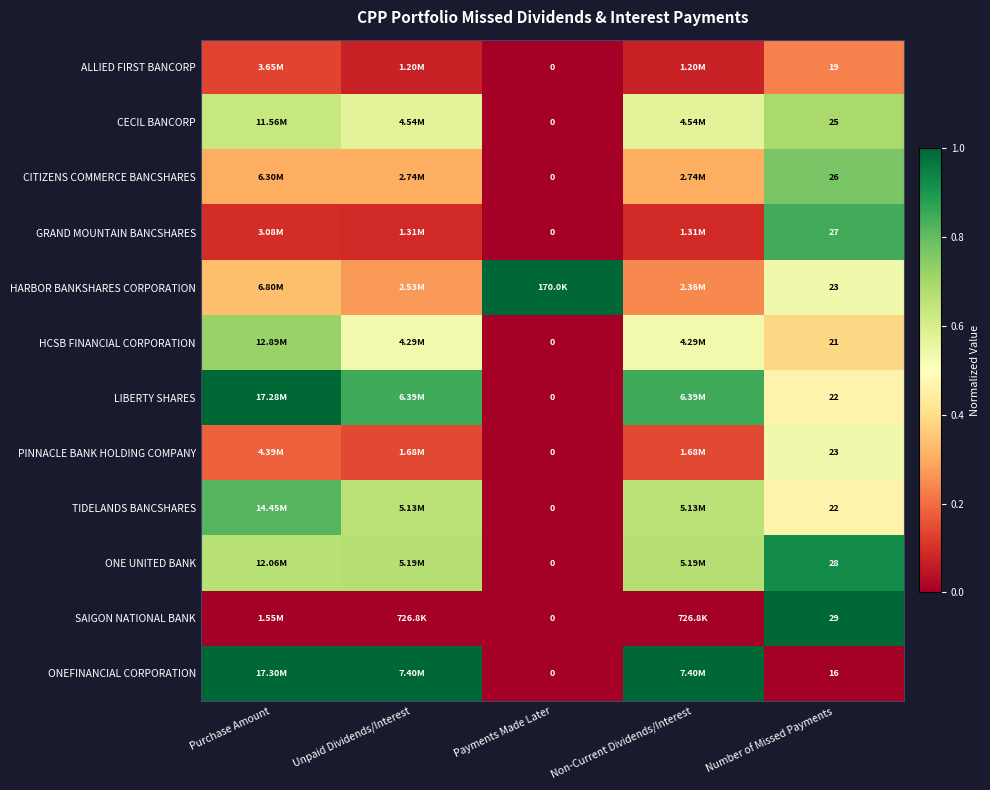

At how many categories does at least one series exceed 0?

5